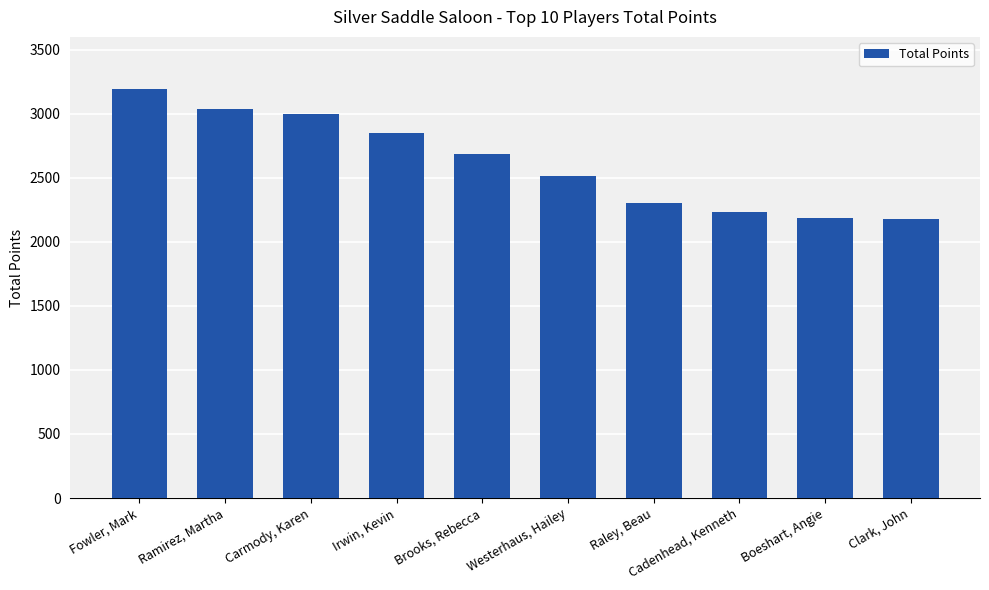

List the labels in order of value, smallest first.

Clark, John, Boeshart, Angie, Cadenhead, Kenneth, Raley, Beau, Westerhaus, Hailey, Brooks, Rebecca, Irwin, Kevin, Carmody, Karen, Ramirez, Martha, Fowler, Mark